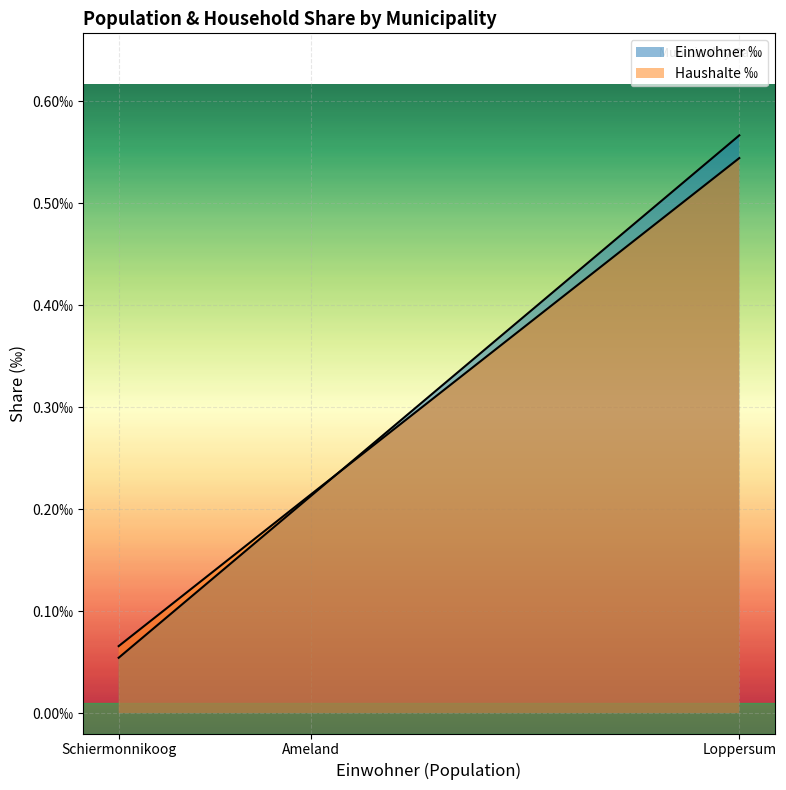

What is the highest value of the Haushalte ‰ series?

0.5